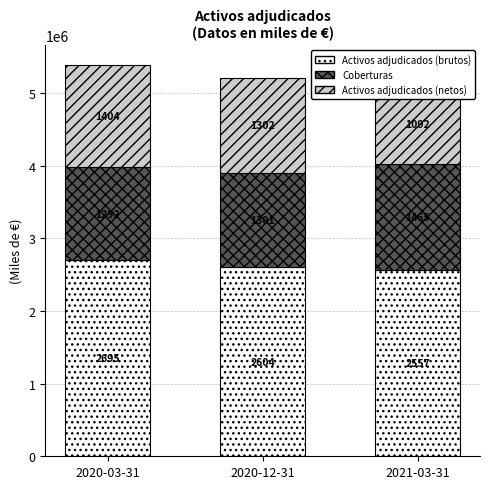

Which series has the largest range (max minus min)?

Activos adjudicados (netos)